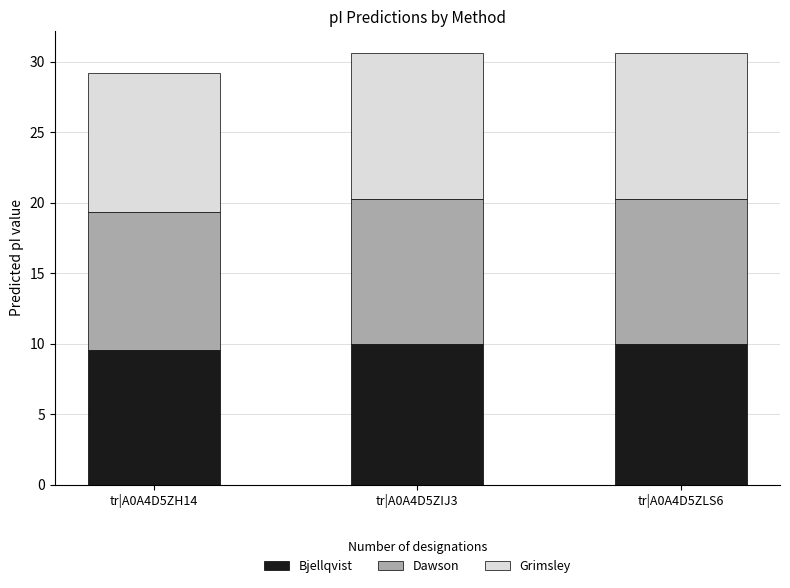

What is the total value across all series at tr|A0A4D5ZLS6?

30.6